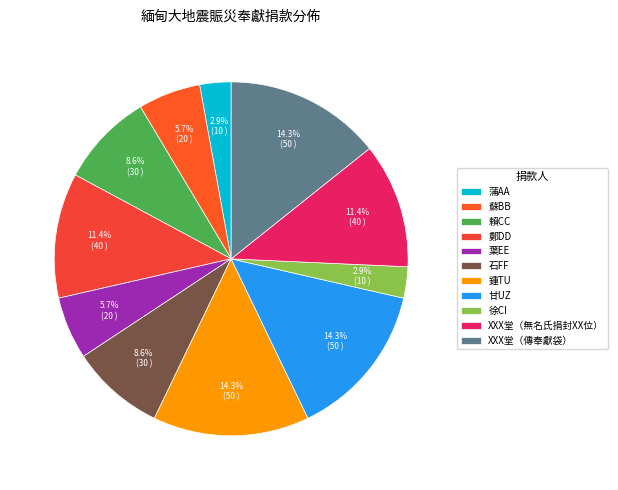

What percentage is NOT represented by 蘇BB?

94.3%